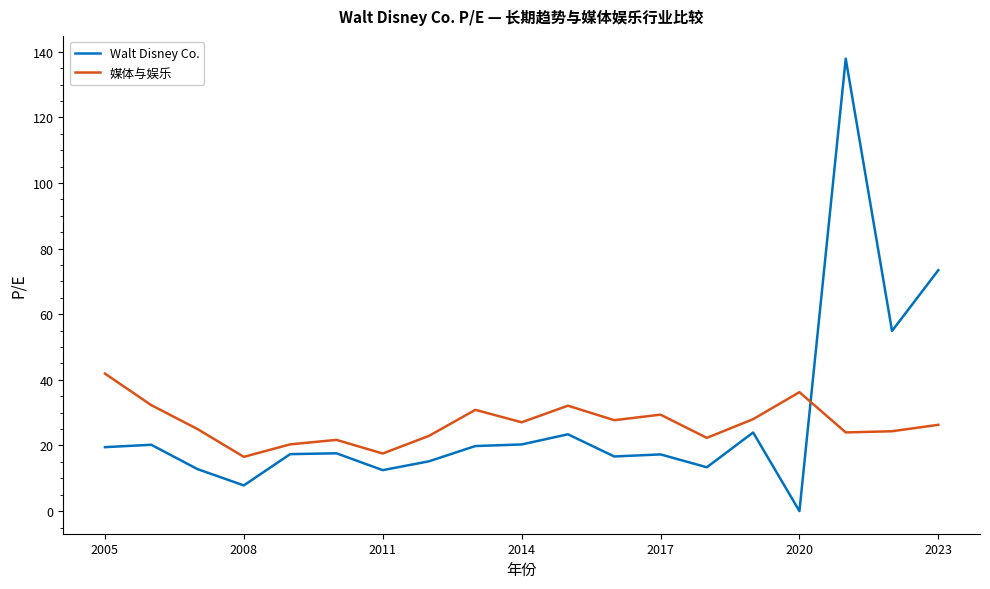

Which series ends up on top after the final intersection of Walt Disney Co. and 媒体与娱乐?

Walt Disney Co.